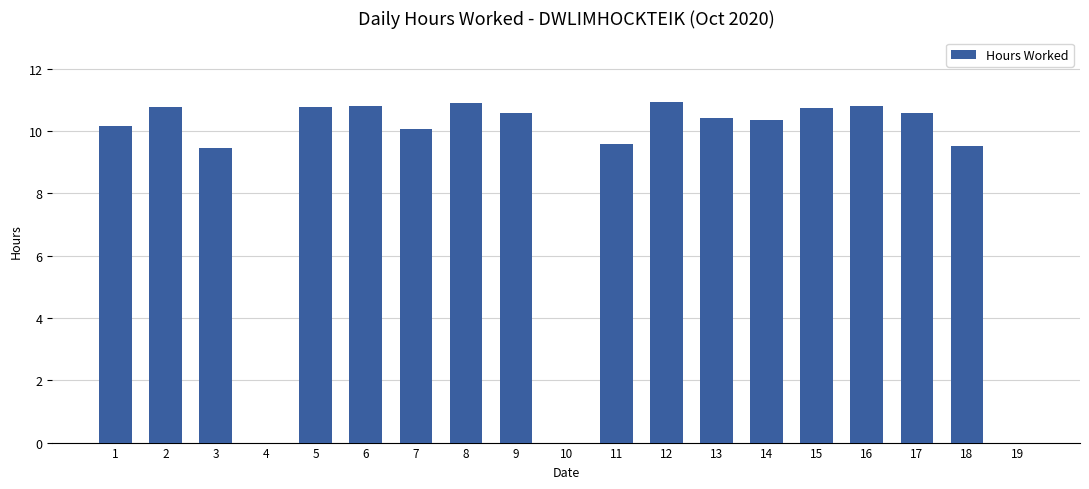

What is the sum of the values at 9 and 3?

20.1